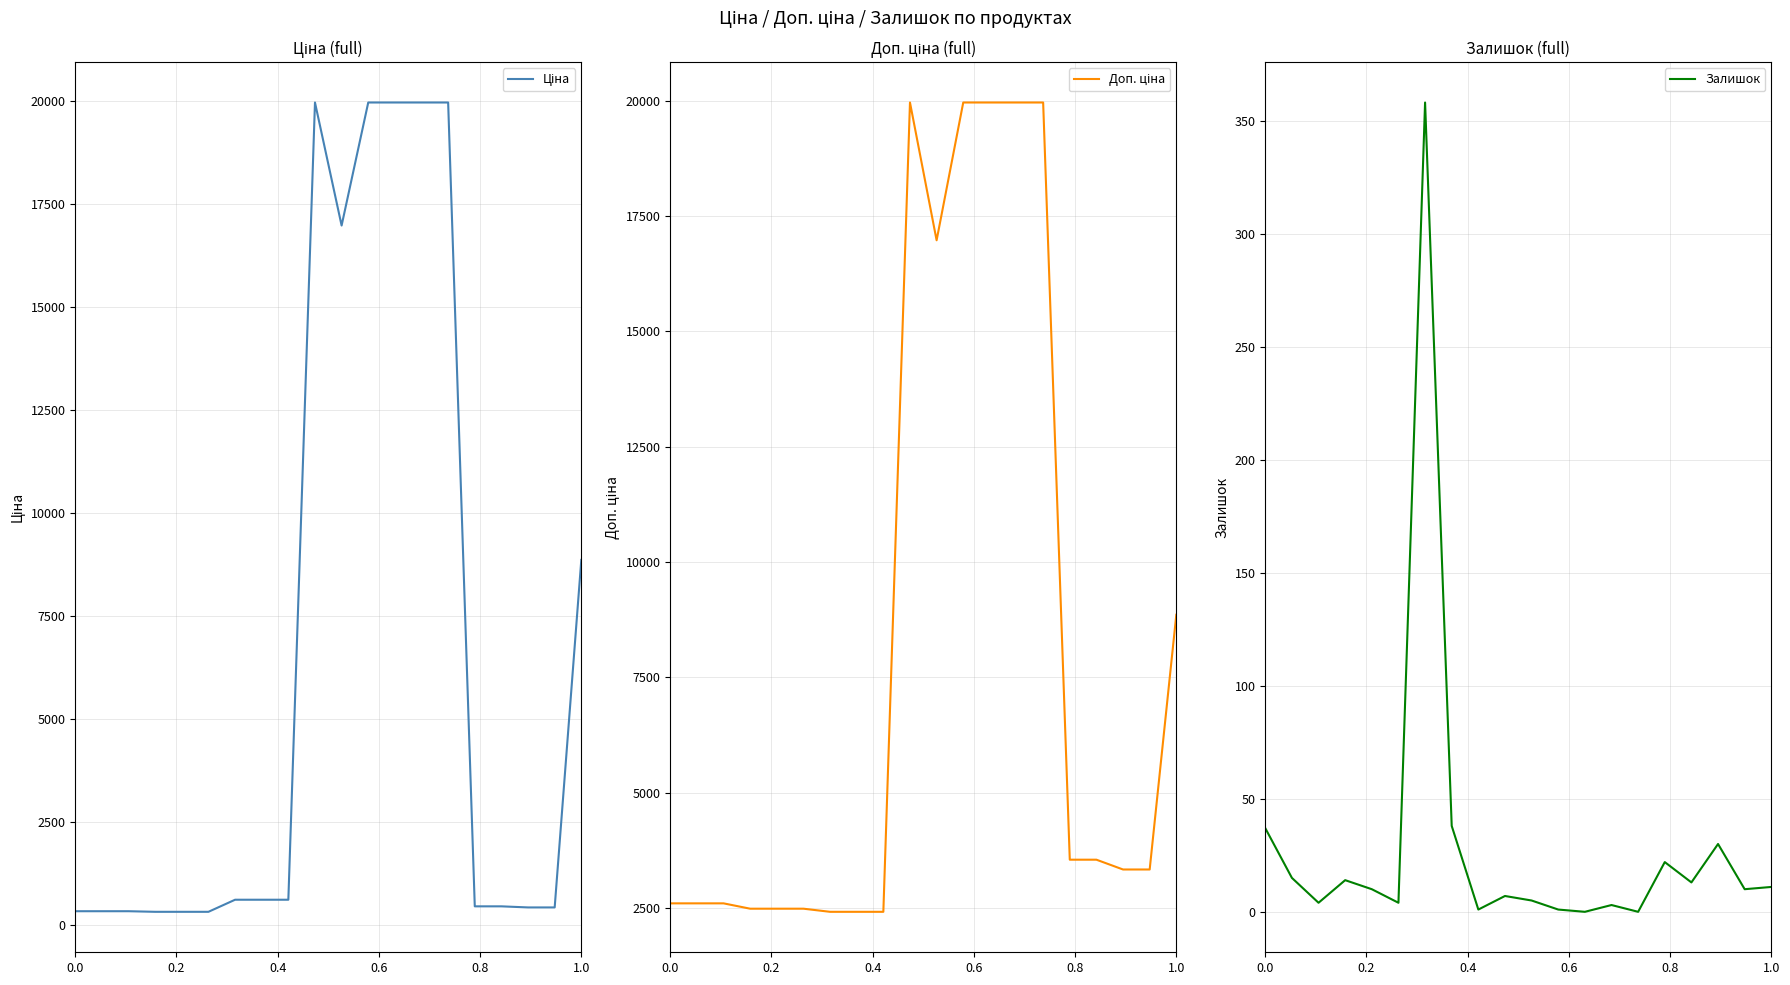

Rank the series by their average value, from highest to lowest.

Доп. ціна, Ціна, Залишок